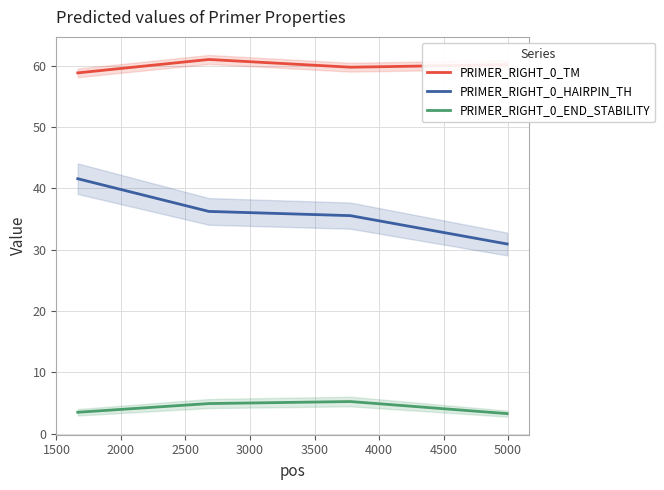

True or false: PRIMER_RIGHT_0_HAIRPIN_TH and PRIMER_RIGHT_0_END_STABILITY cross at least once.

False